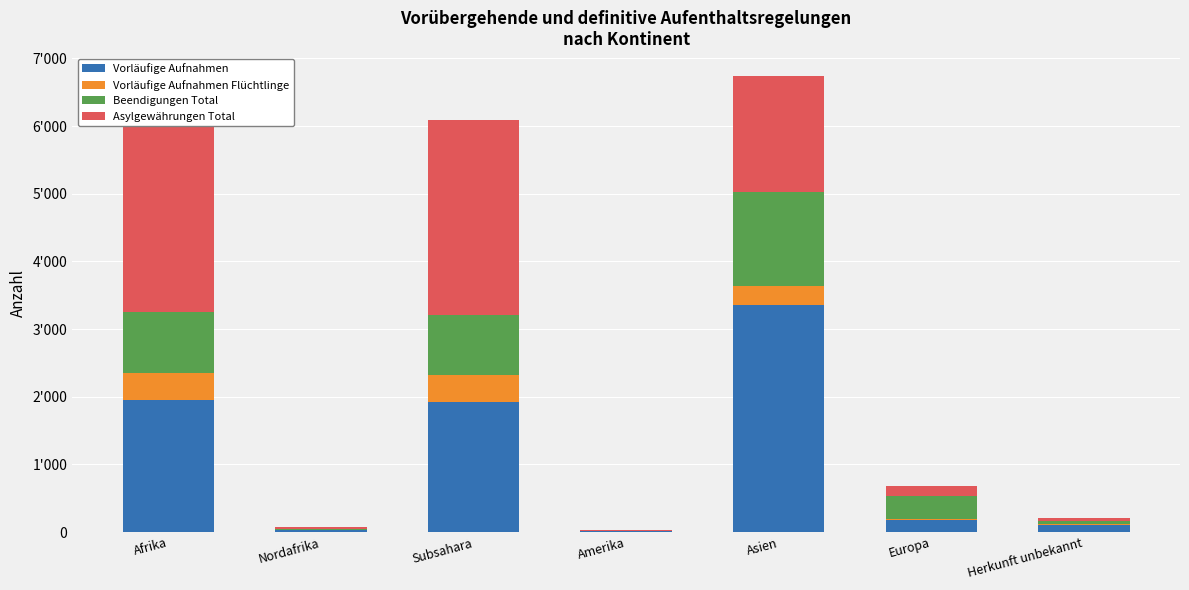

At which label does Asylgewährungen Total first exceed 154?

Afrika